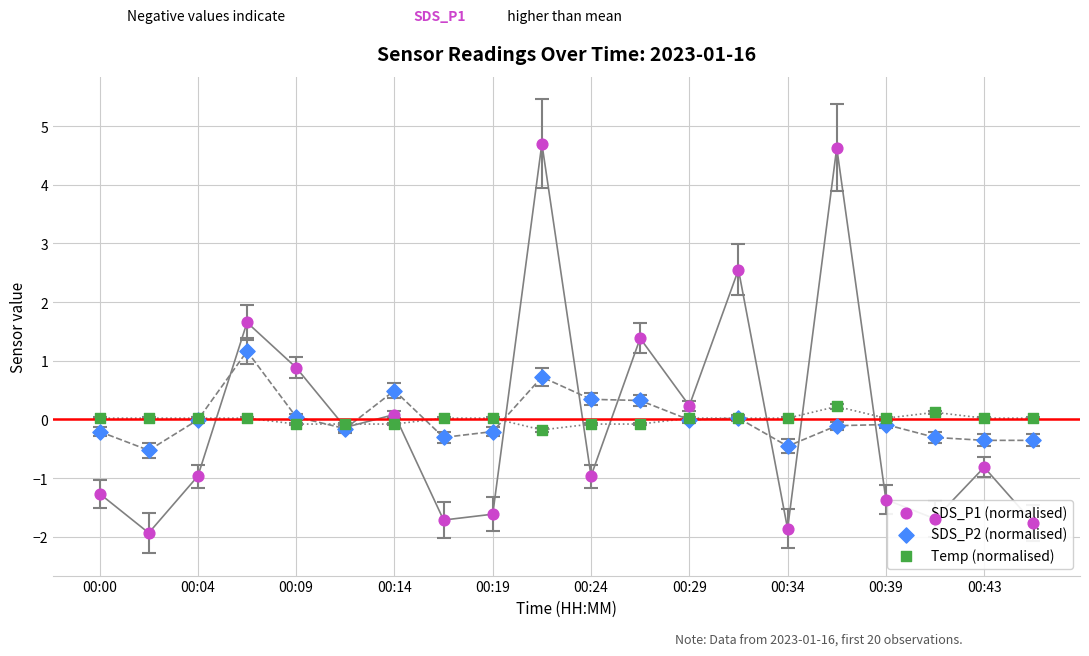

Which series contains the lowest Y value?

SDS_P1 (normalised)